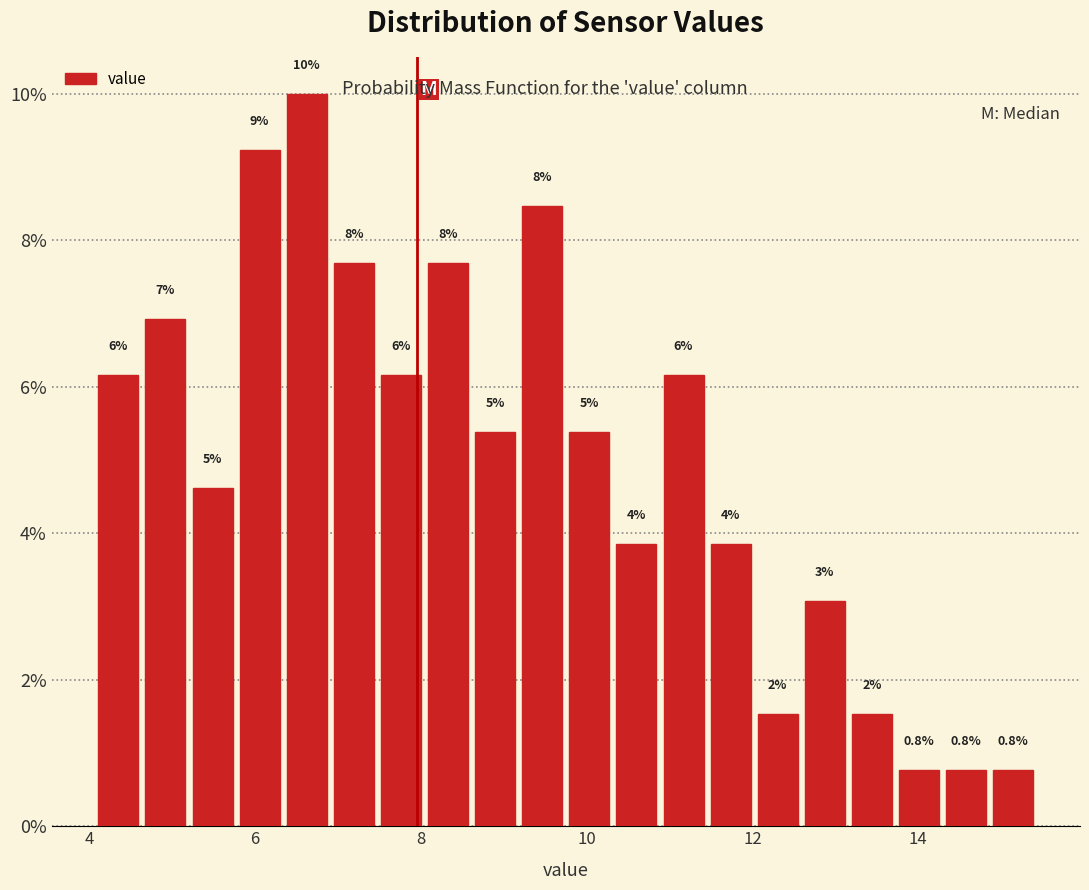

Around what value on the x-axis is the tallest bar? Give the approximate position of its centre, as read against the axis.

6.6